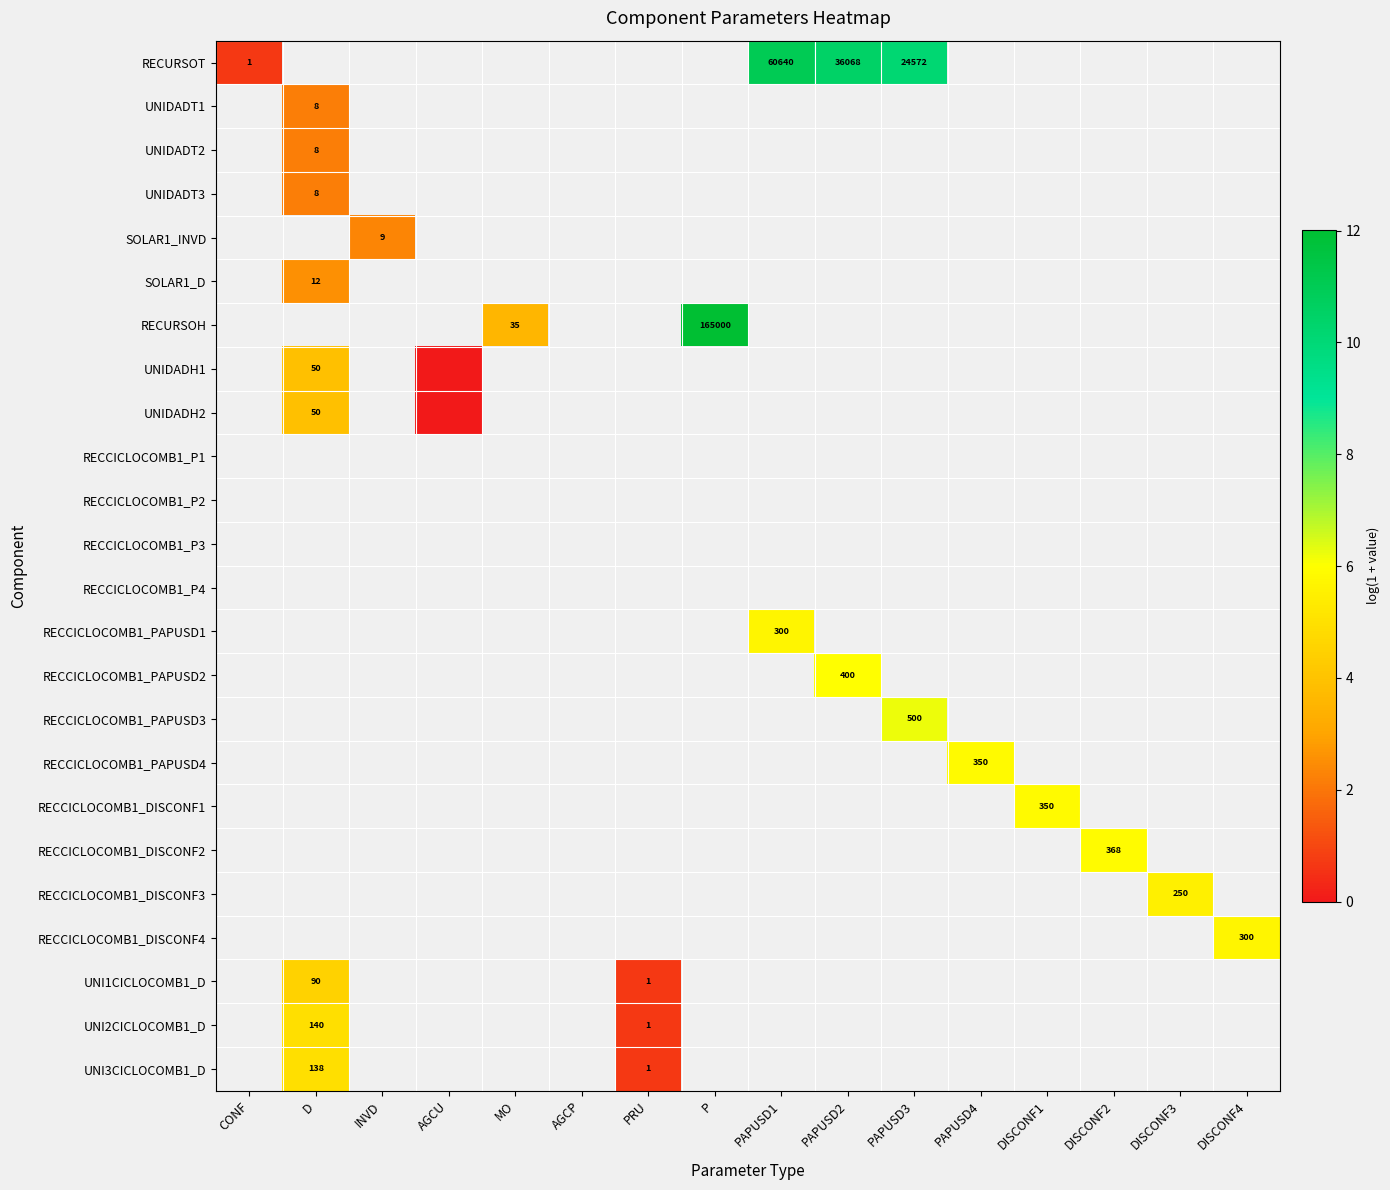

The UNI1CICLOCOMB1_D series shows 90 at D. True or false?

True